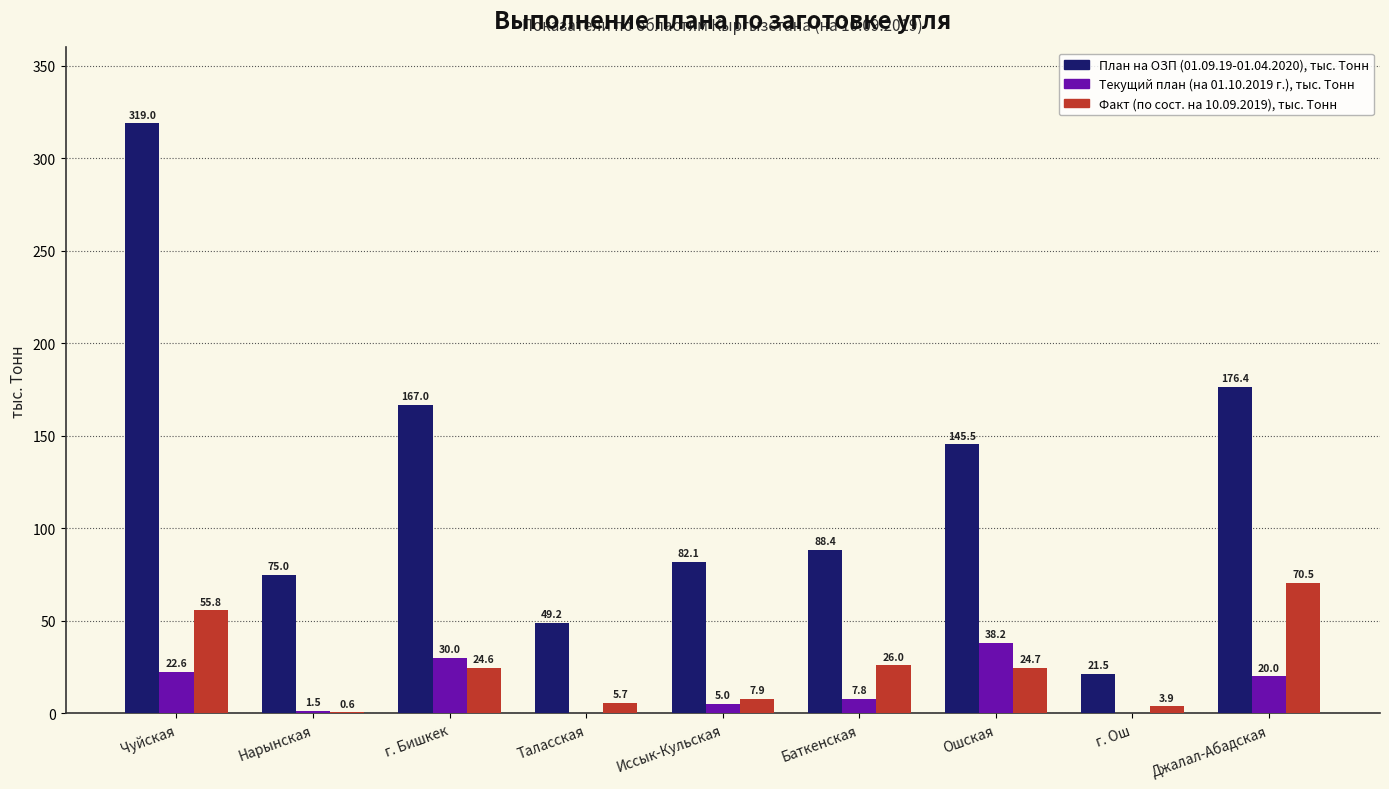

What are all the series names shown in the legend?

План на ОЗП (01.09.19-01.04.2020), тыс. Тонн, Текущий план (на 01.10.2019 г.), тыс. Тонн, Факт (по сост. на 10.09.2019), тыс. Тонн